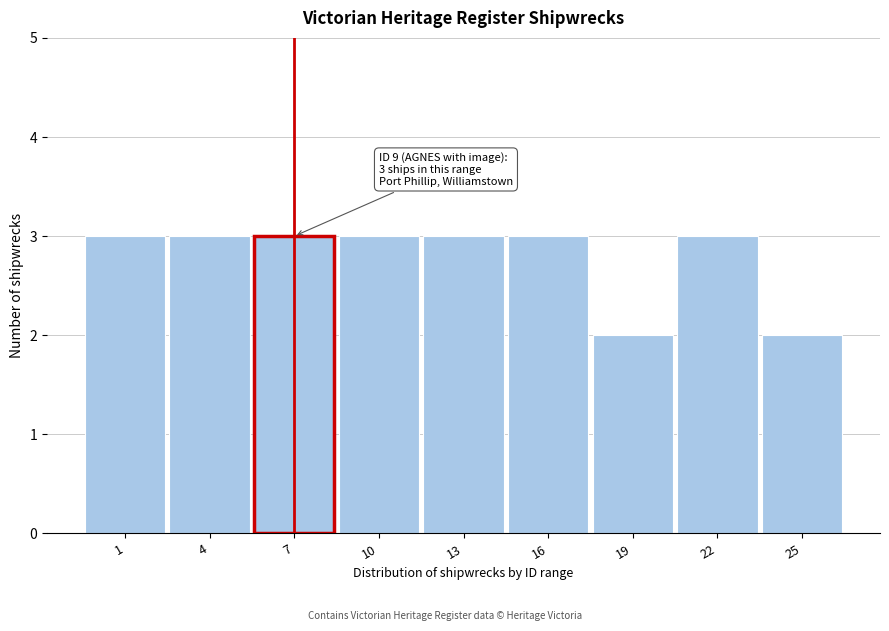

Reading left to right, list all the values displayed in this chart.

3	3	3	3	3	3	2	3	2